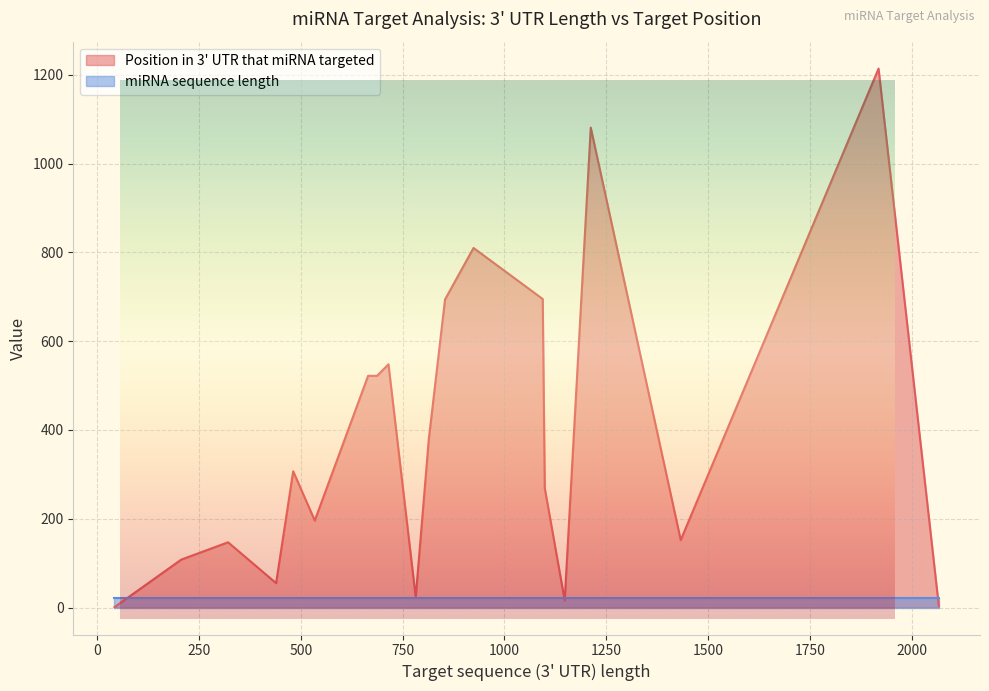

How many times do Position in 3' UTR that miRNA targeted and miRNA sequence length cross each other?

6